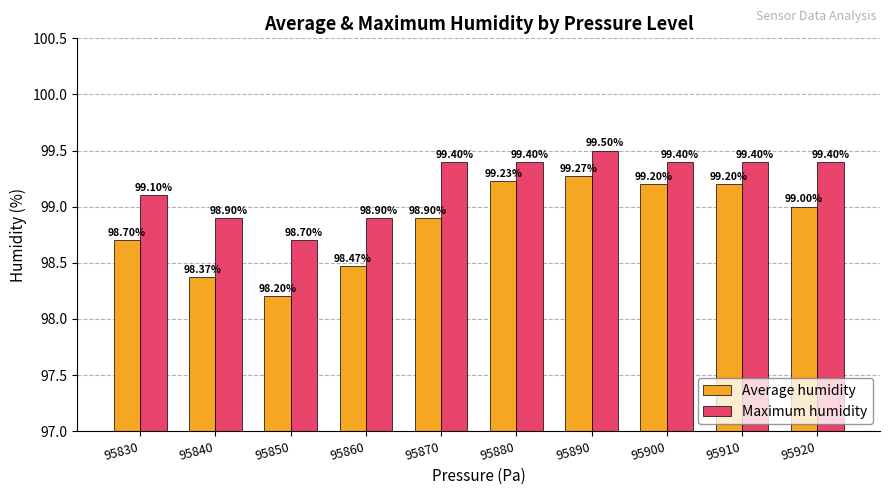

At which label does Average humidity first exceed 99?

95880